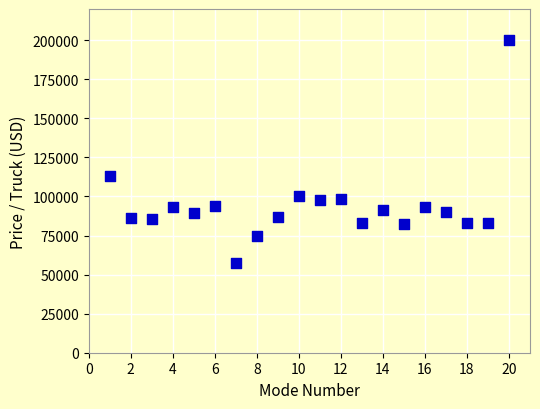

What Y value in the scatter plot is closest to 128741?

113270.4